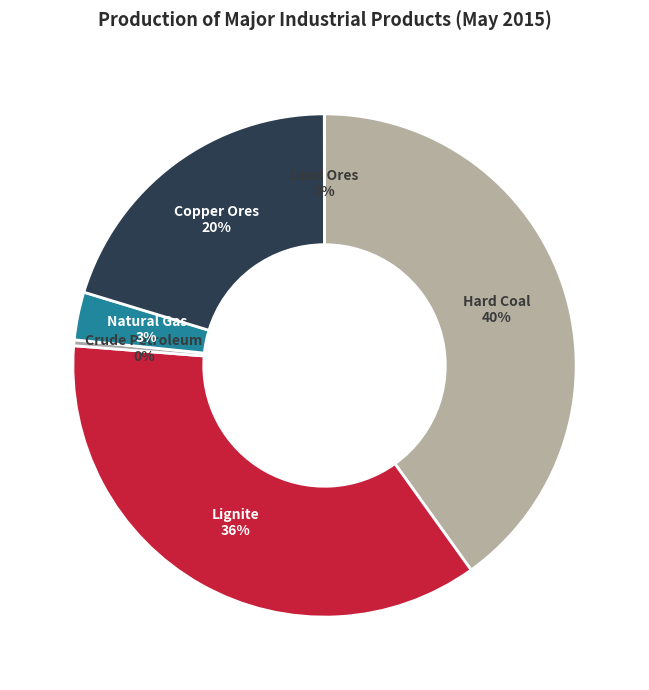

True or false: Natural Gas accounts for 3% of the total.

True